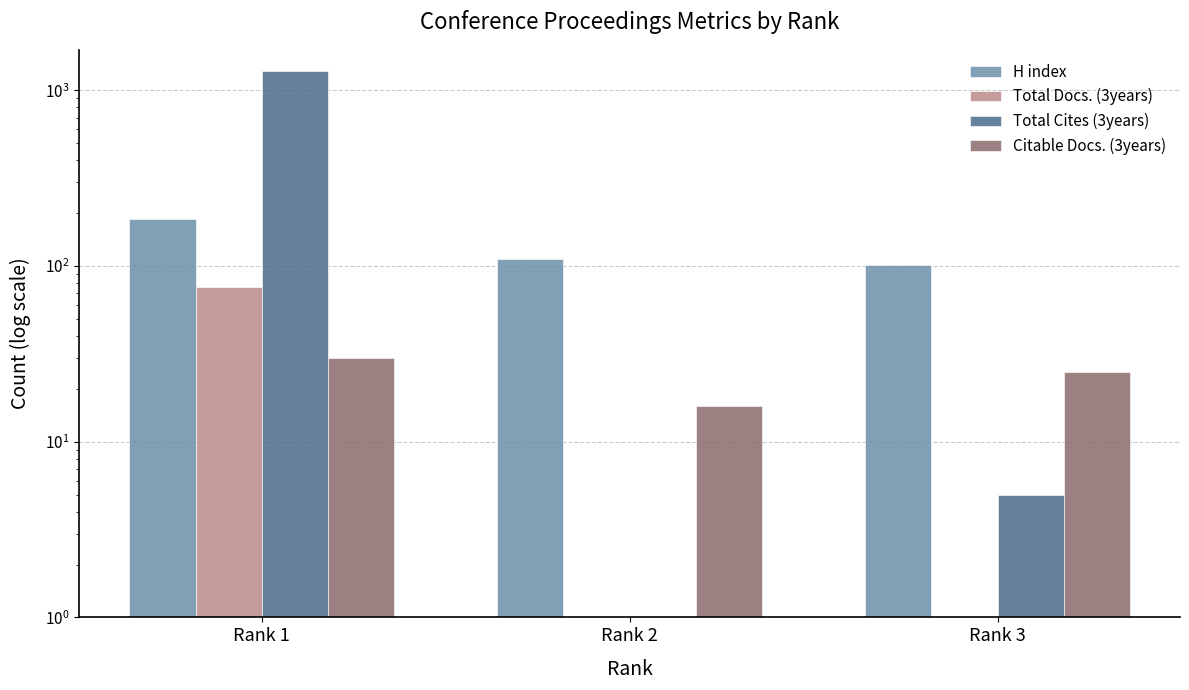

How many bars are there in total?

12